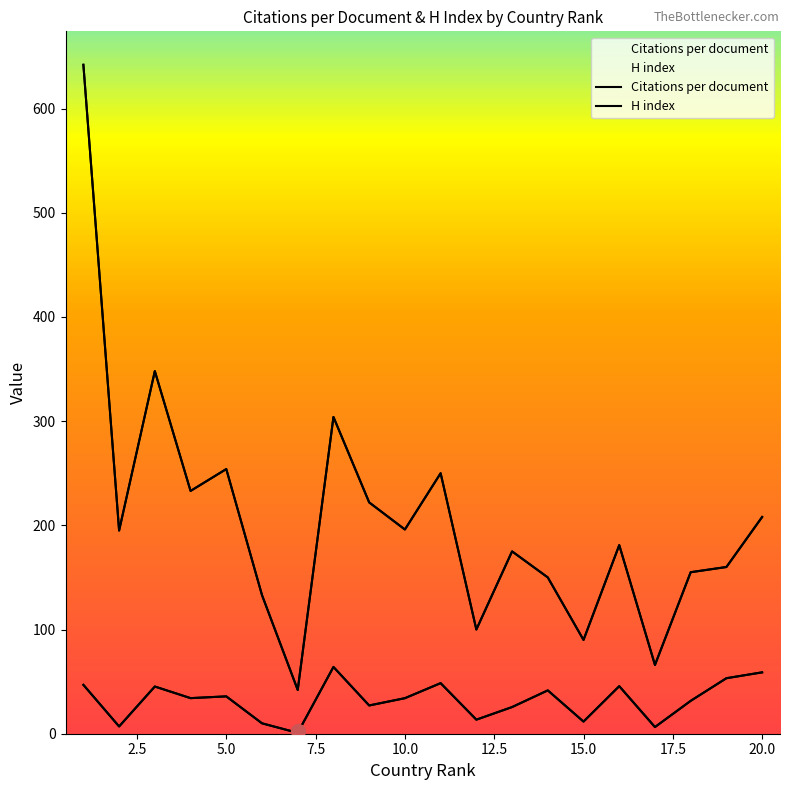

At 12, list the series in order from largest to smallest.

H index, Citations per document